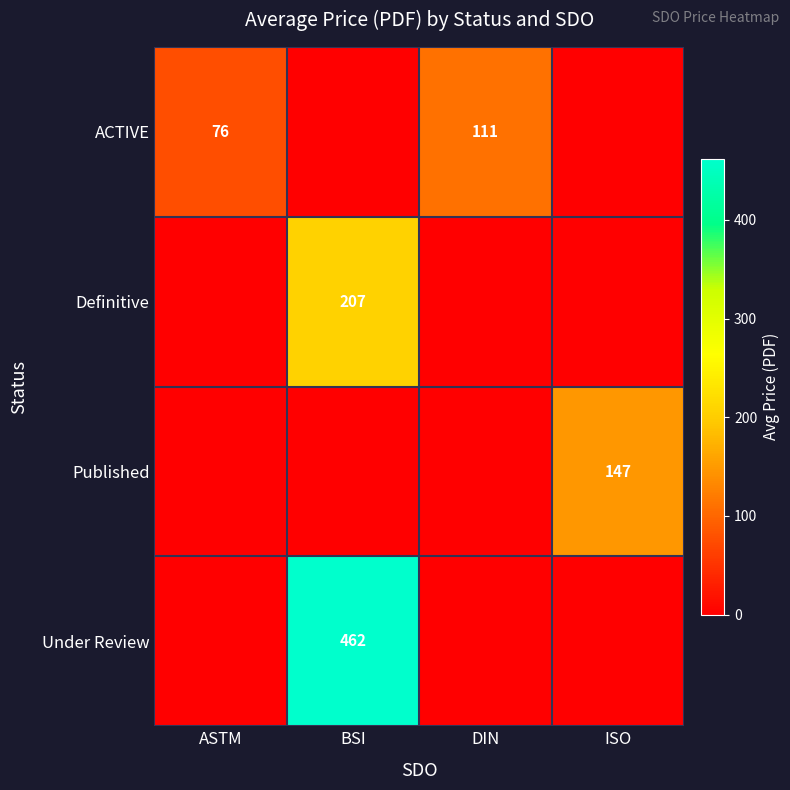

What is the sum of the ACTIVE values at DIN and ASTM?

187